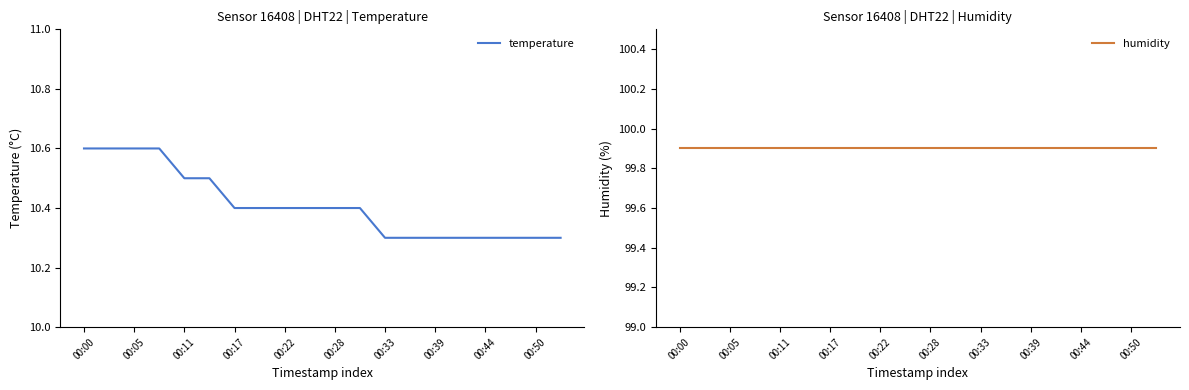

True or false: humidity and temperature cross at least once.

False